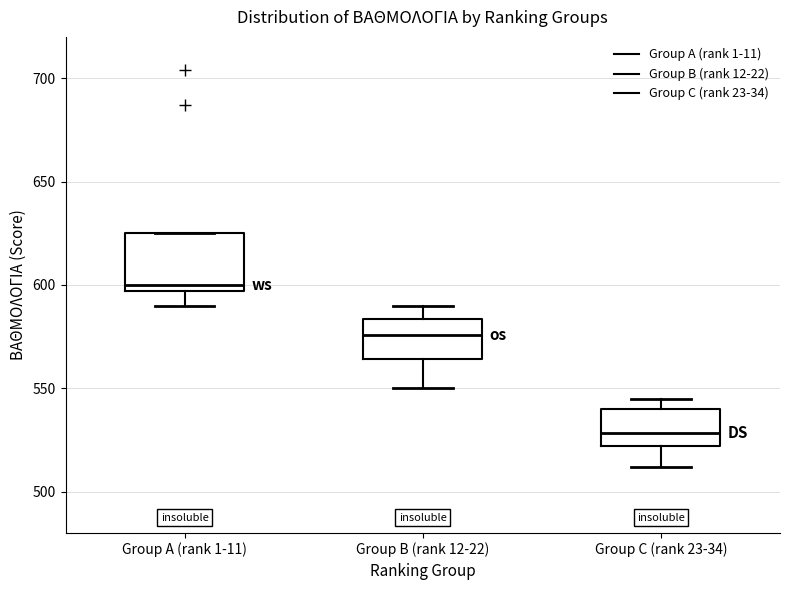

Which box has the highest median line?

Group A (rank 1-11)